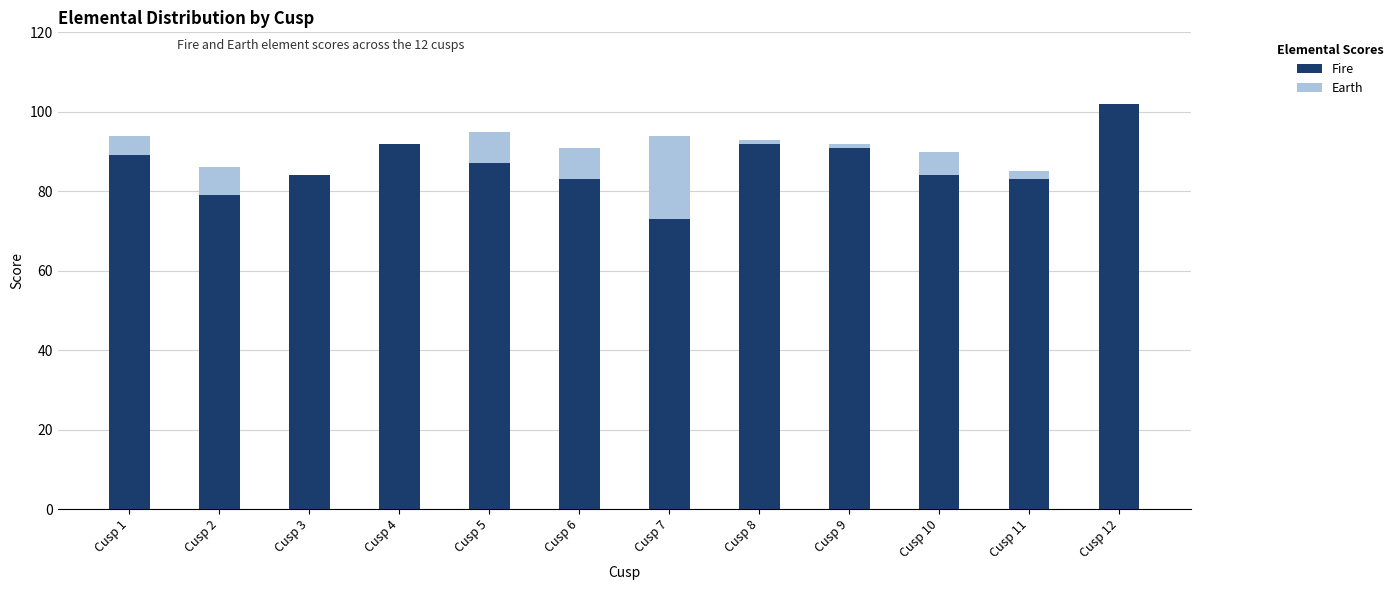

Reading left to right, what are all the values shown in this chart?

Fire: 89	79	84	92	87	83	73	92	91	84	83	102
Earth: 94	86	83	84	95	91	94	93	92	90	85	74